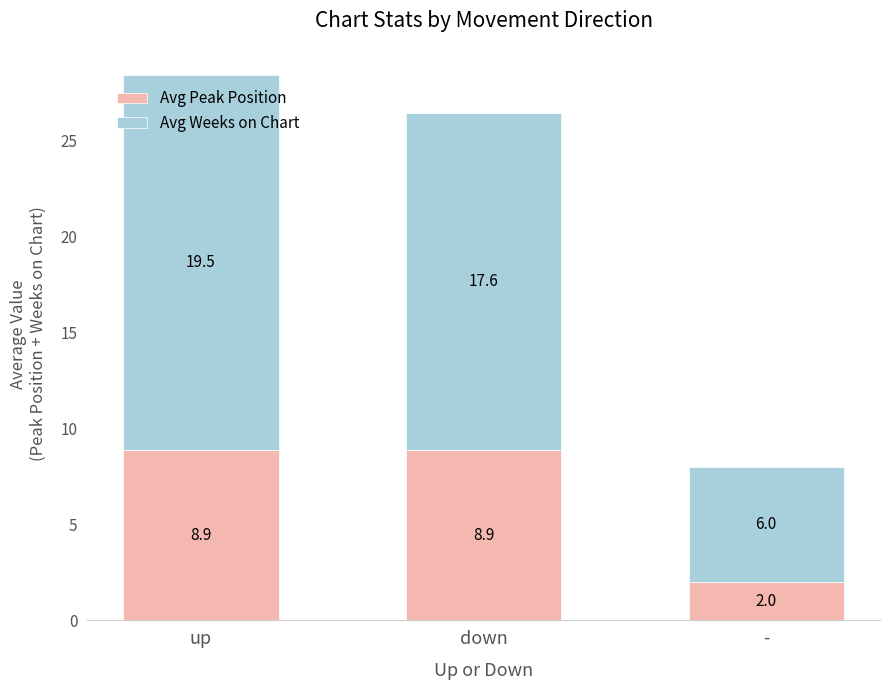

The value of Avg Peak Position at down is 8.9. True or false?

True